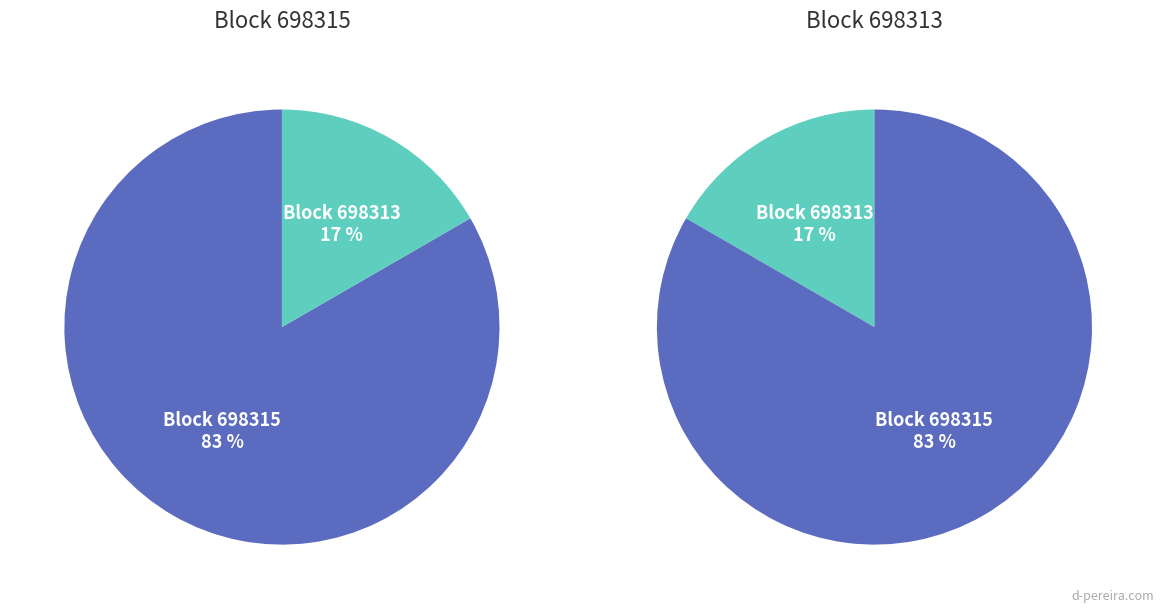

What percentage is NOT represented by 698313?

83.3%